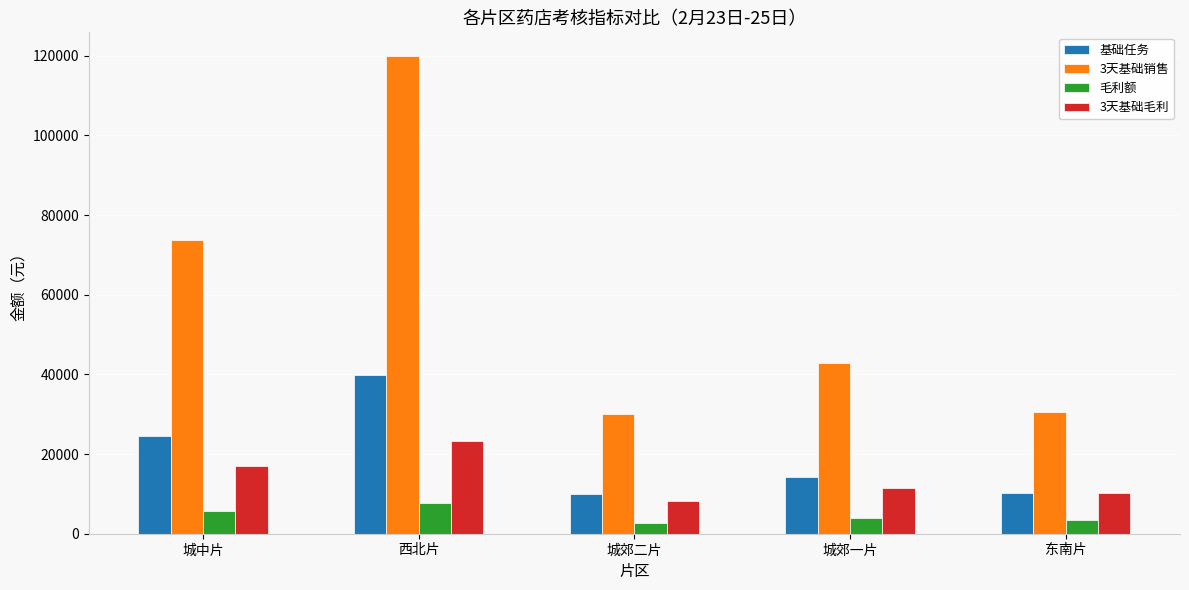

At which label is 3天基础销售 closest to 75019?

城中片